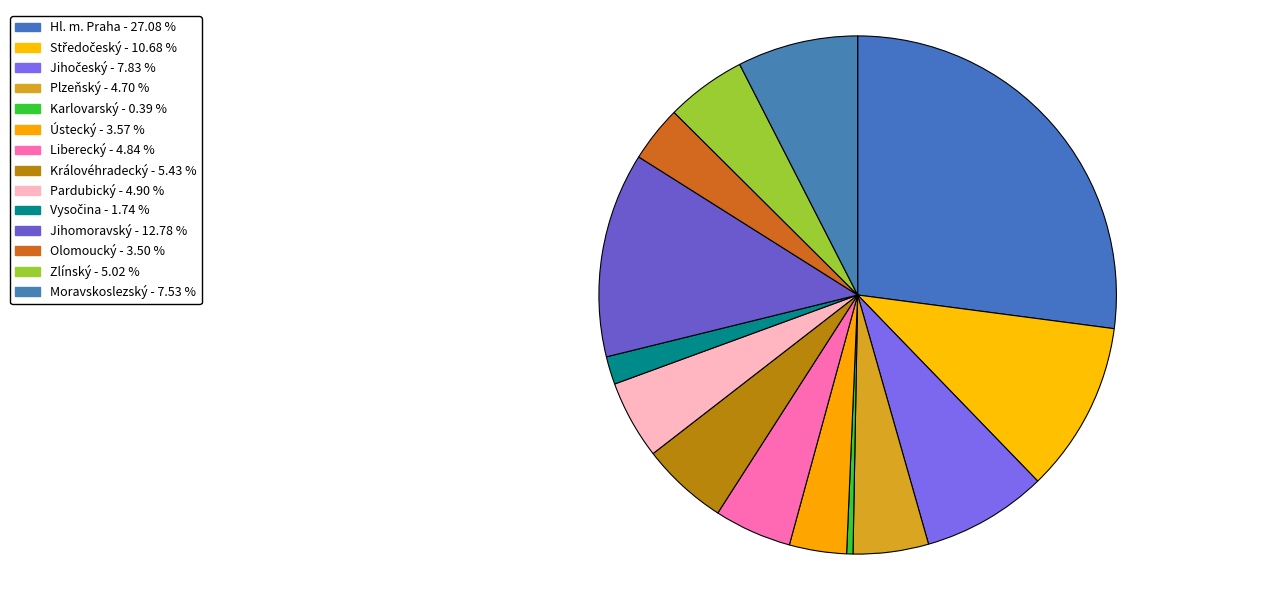

How many segments does this pie chart have?

14